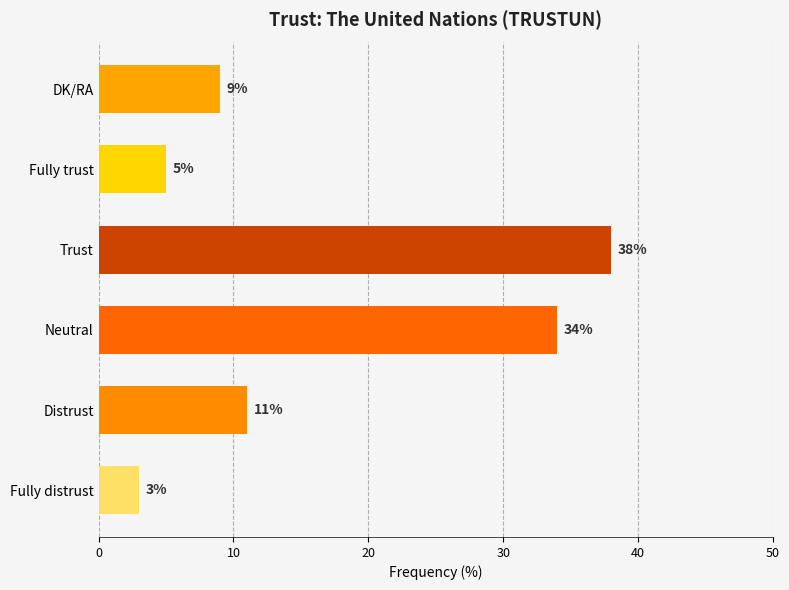

Does the chart contain any negative values?

No